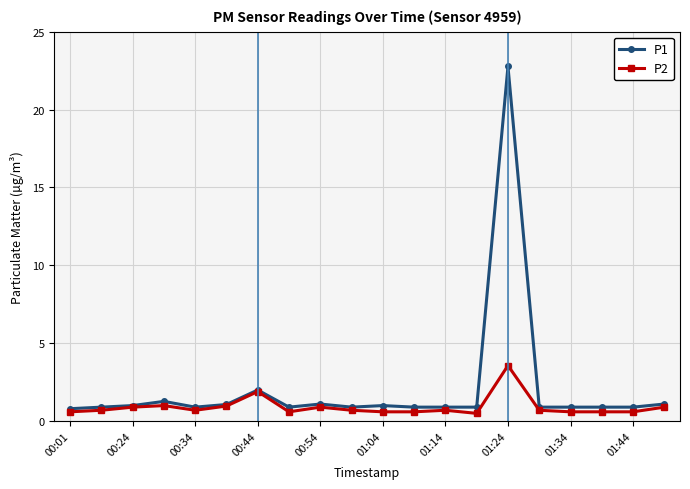

What is the value of the P2 point at the 1st from the left?

0.6